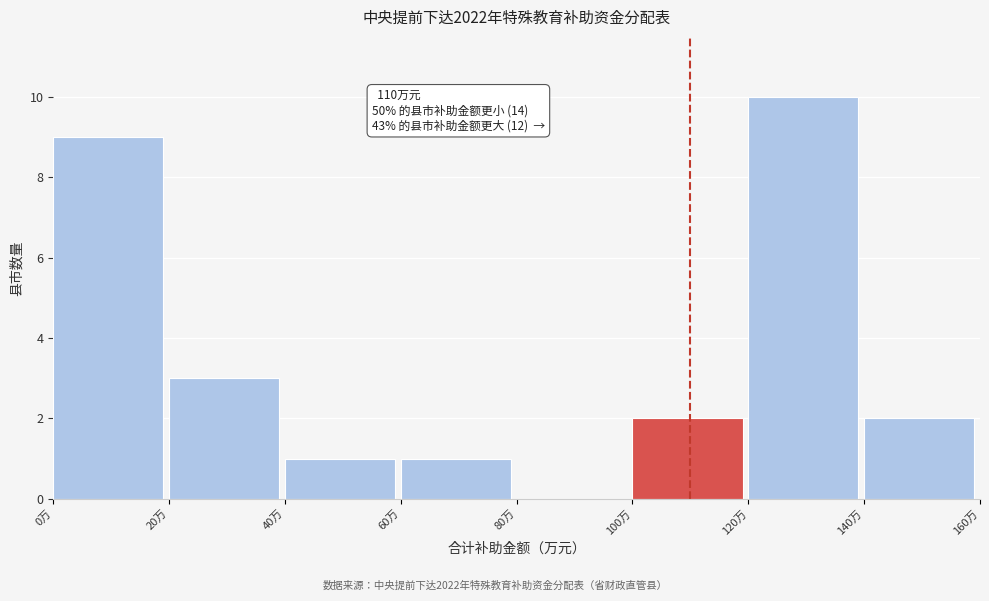

Which range on the x-axis has the tallest bar?

120 to 140